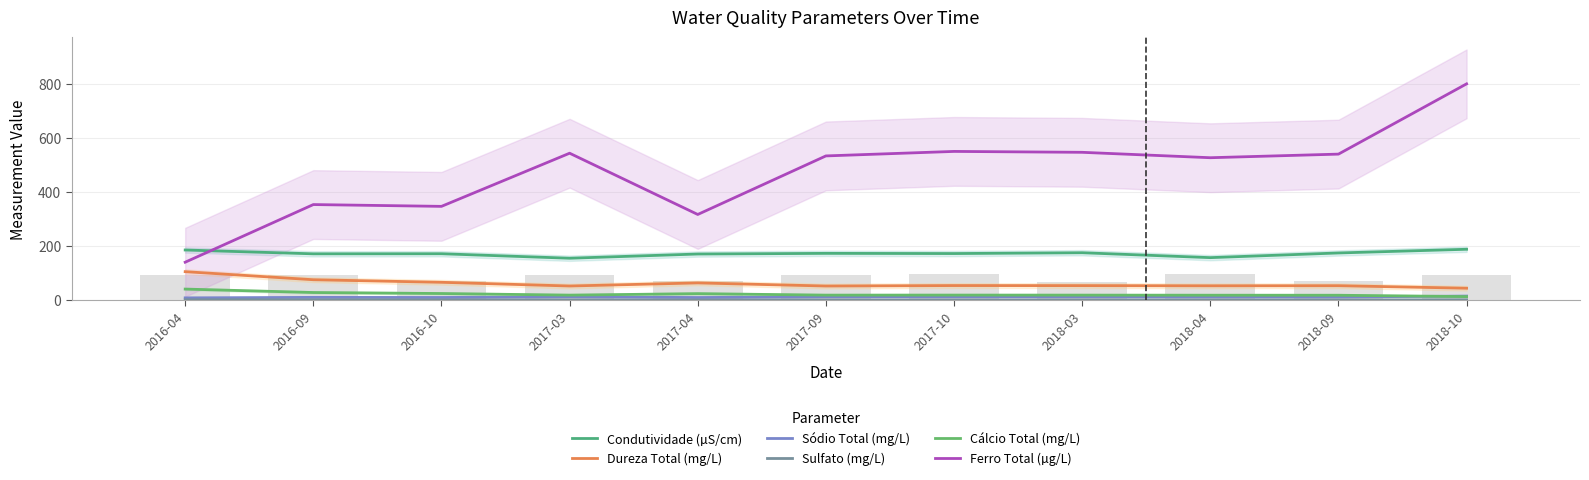

How many data points does each series have?

11